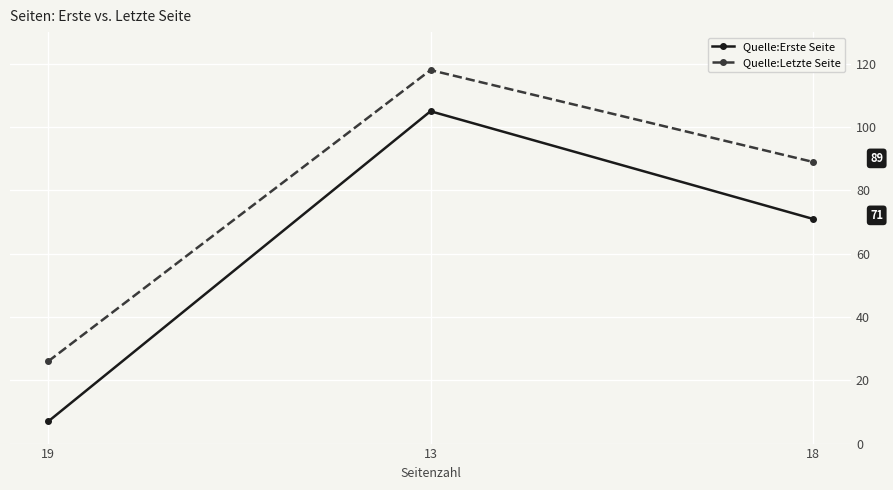

What is the difference between the second highest and minimum values in the Quelle:Erste Seite series?

64